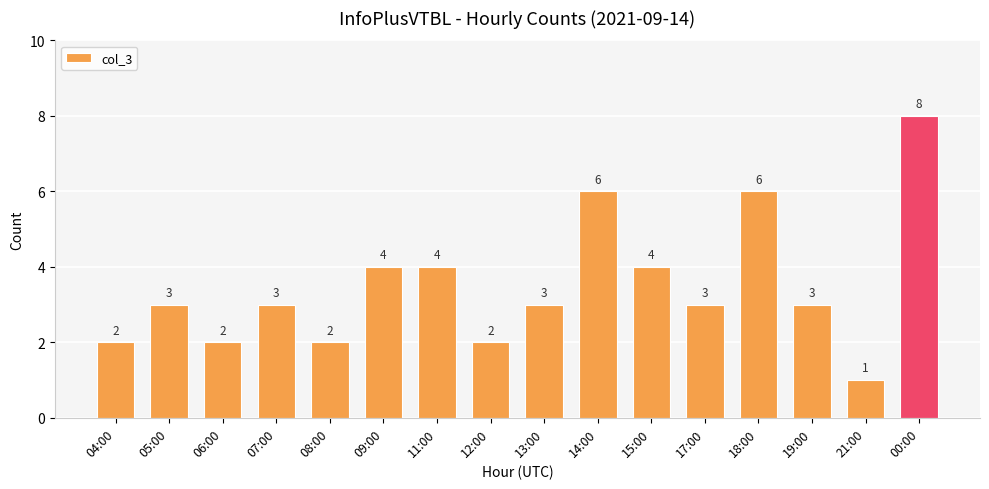

Count the number of data series in this chart.

1